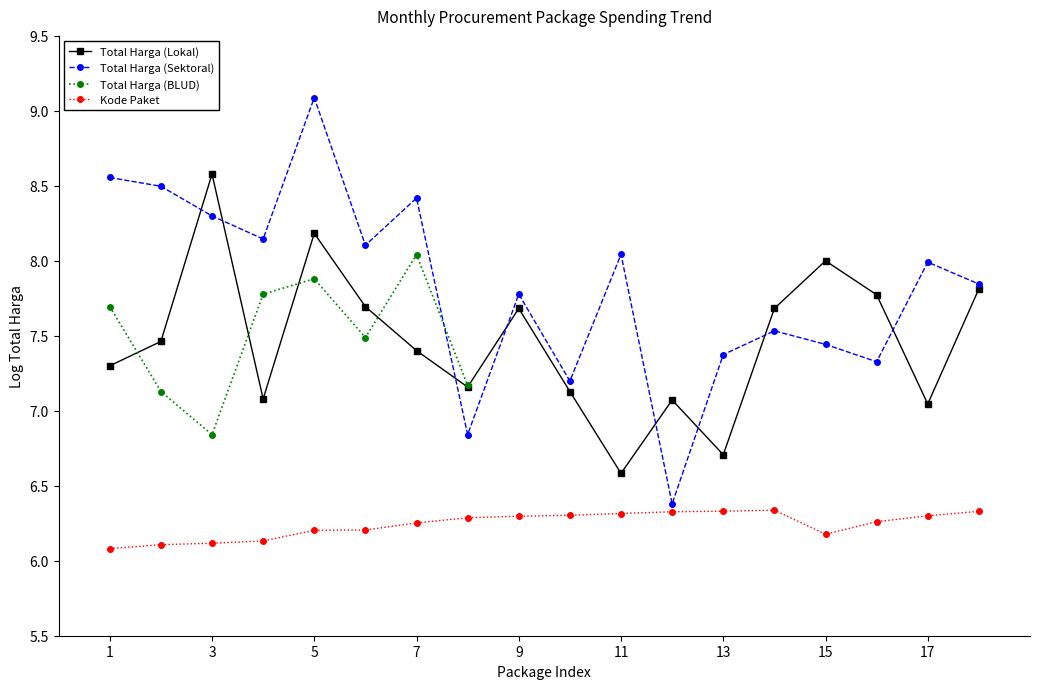

True or false: Total Harga (Lokal) and Kode Paket cross at least once.

False